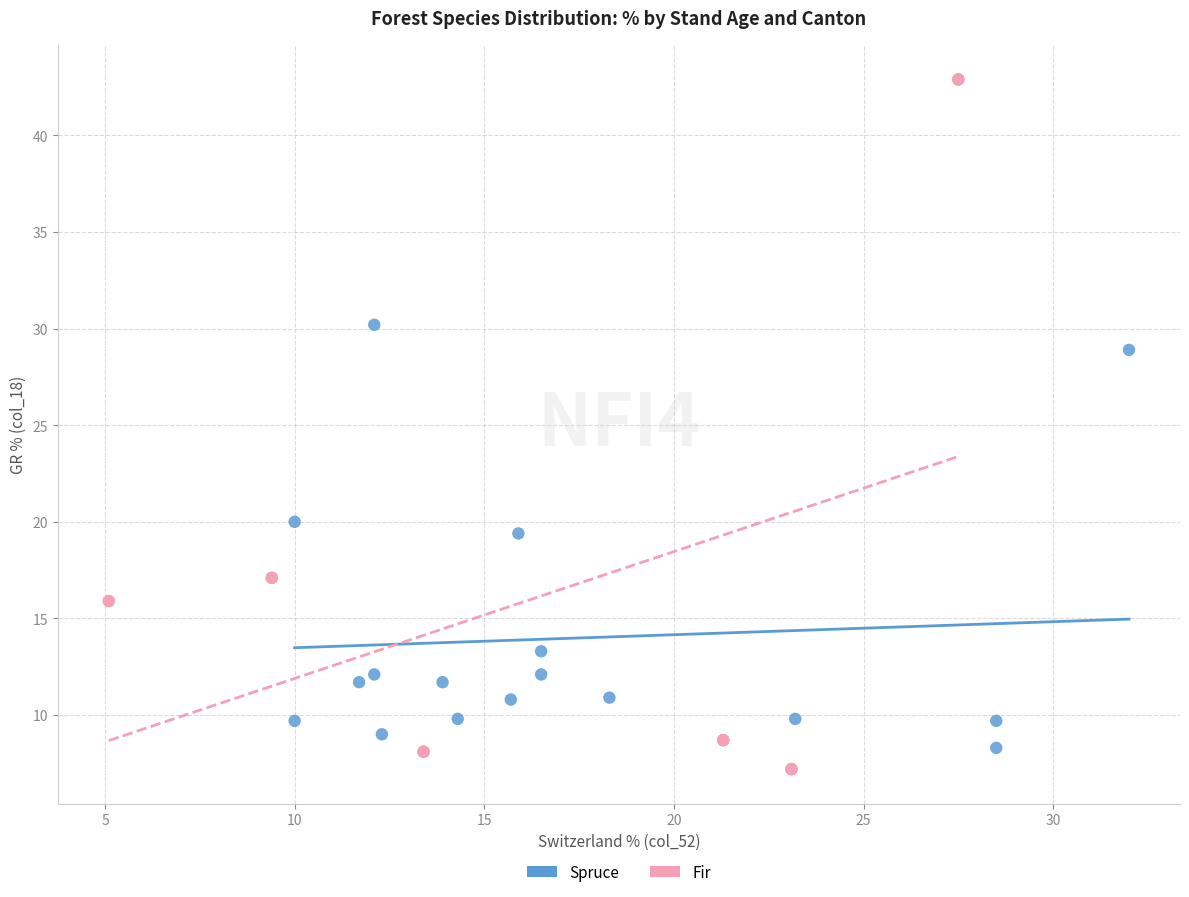

What are all the series names shown in the legend?

Spruce, Fir